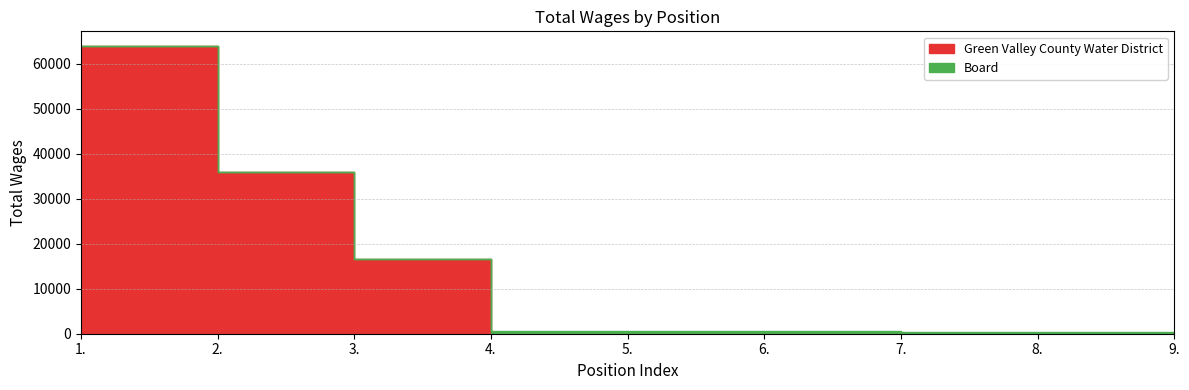

What is the sum of the Green Valley County Water District values at 8. and 2.?

36012